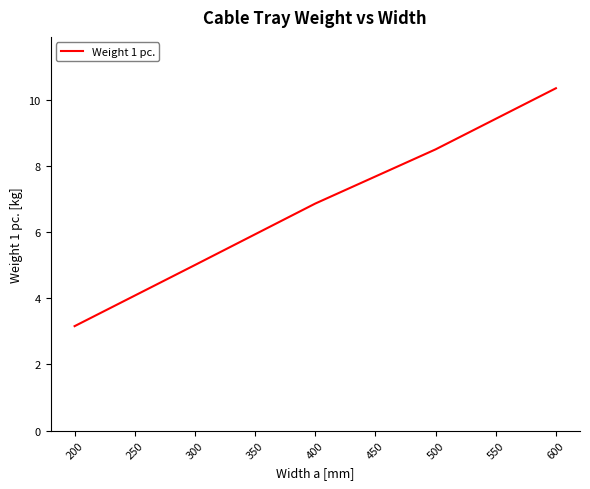

Reading left to right, what are all the values shown in this chart?

3.2	5.0	6.9	8.5	10.4